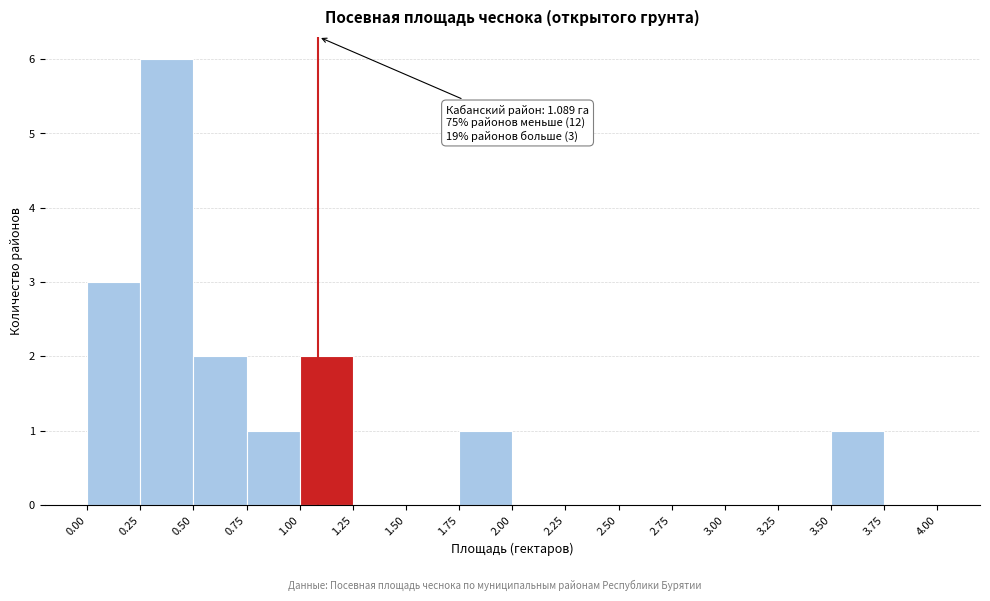

Which range on the x-axis has the tallest bar?

0.25 to 0.50